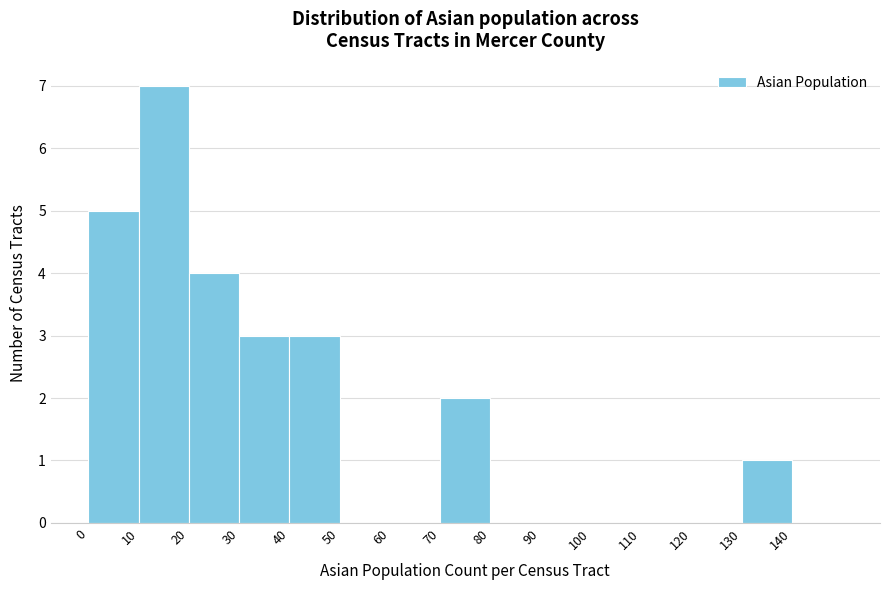

Which range on the x-axis has the tallest bar?

10 to 20